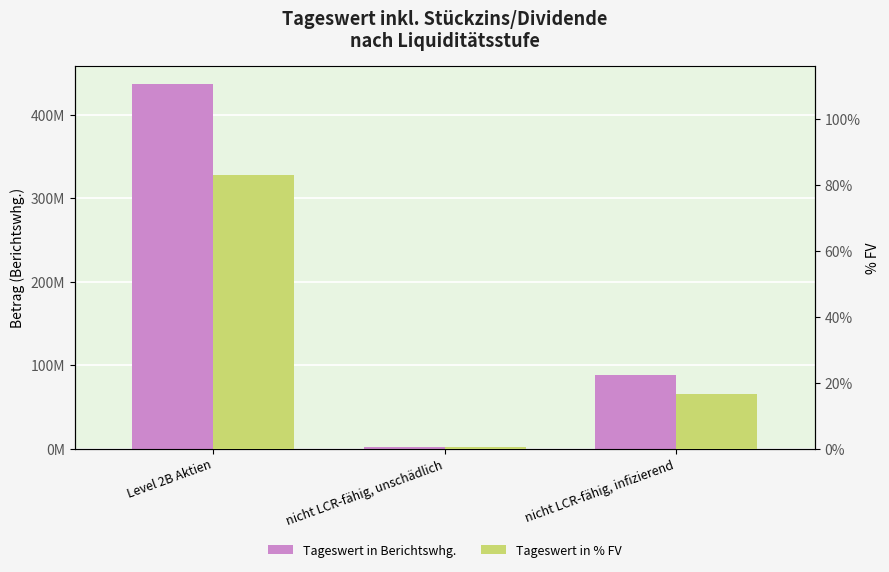

Rank the series by their average value, from highest to lowest.

Tageswert in Berichtswhg., Tageswert in % FV